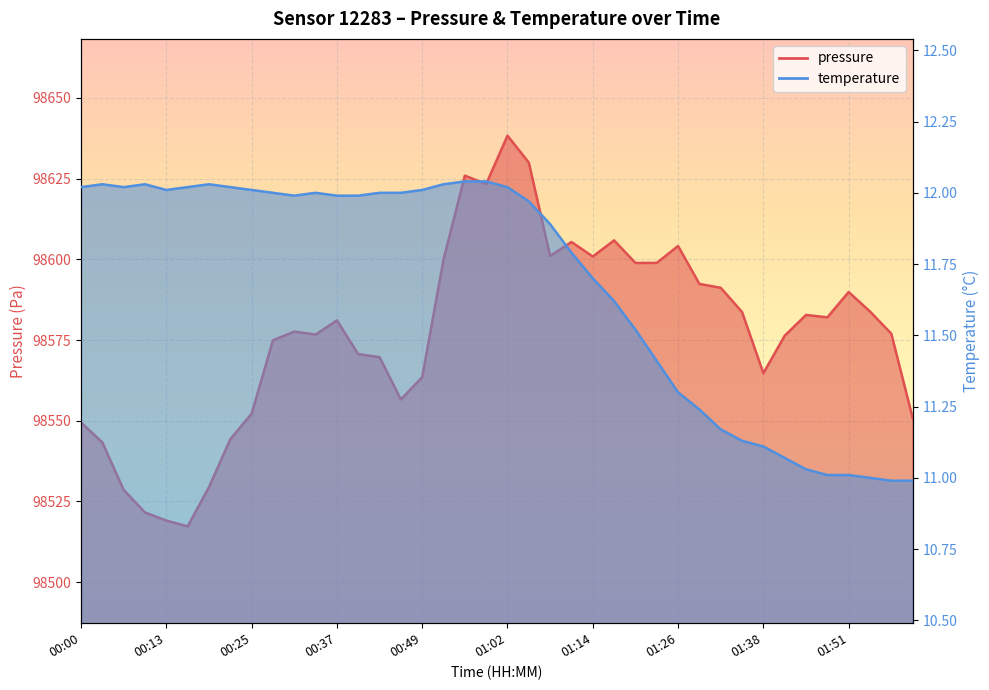

True or false: temperature and pressure cross at least once.

False